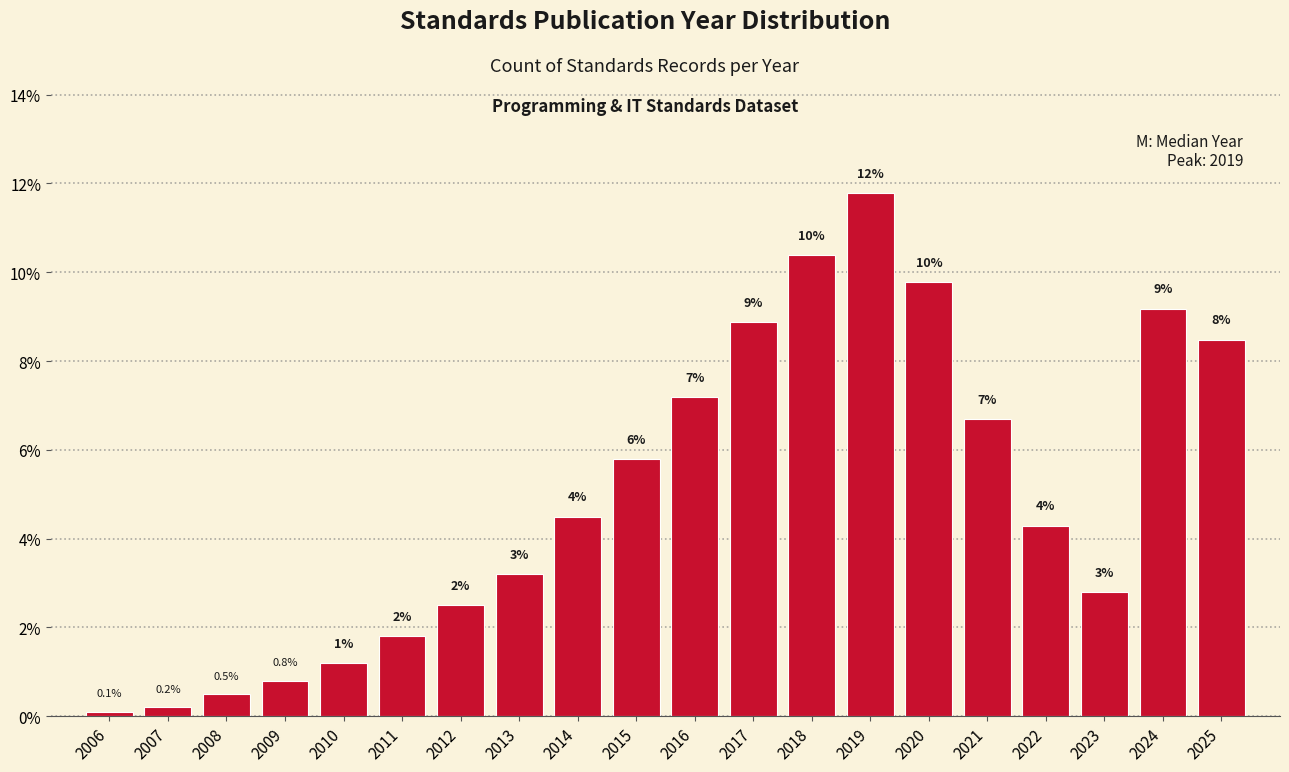

Does the chart contain any negative values?

No